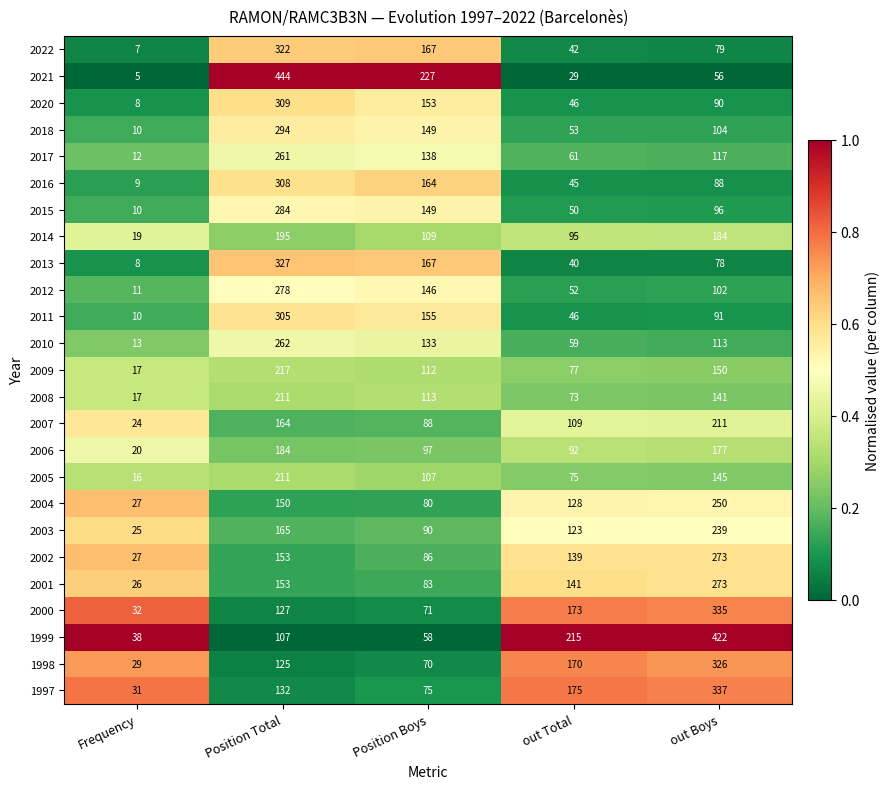

At which label does 2020 first exceed 90?

Position Total